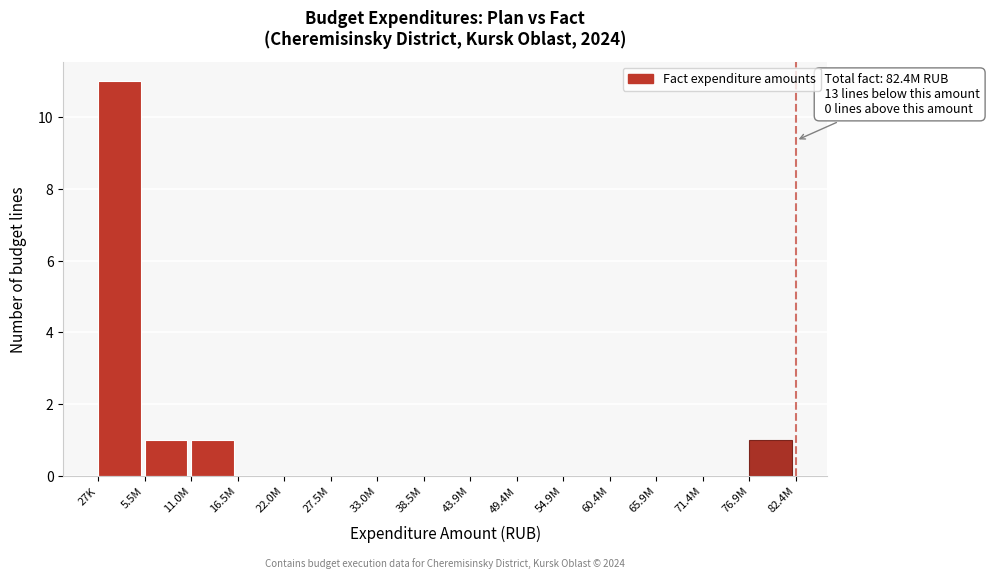

Reading right to left, extract all data points from this chart.

76.9M=1	71.4M=0	65.9M=0	60.4M=0	54.9M=0	49.4M=0	43.9M=0	38.5M=0	33.0M=0	27.5M=0	22.0M=0	16.5M=0	11.0M=1	5.5M=1	27K=11